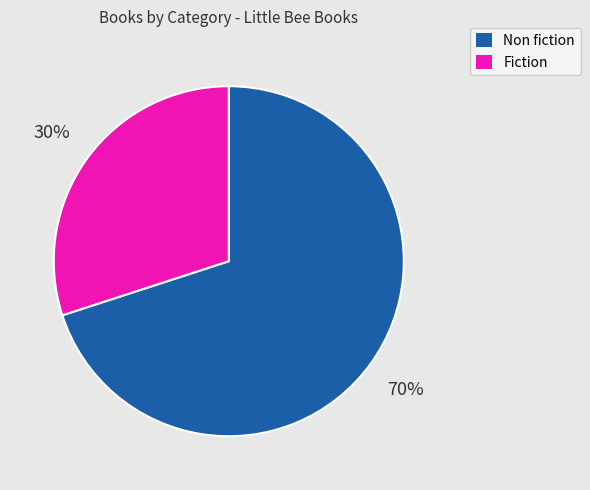

How many slices are in this pie chart?

2